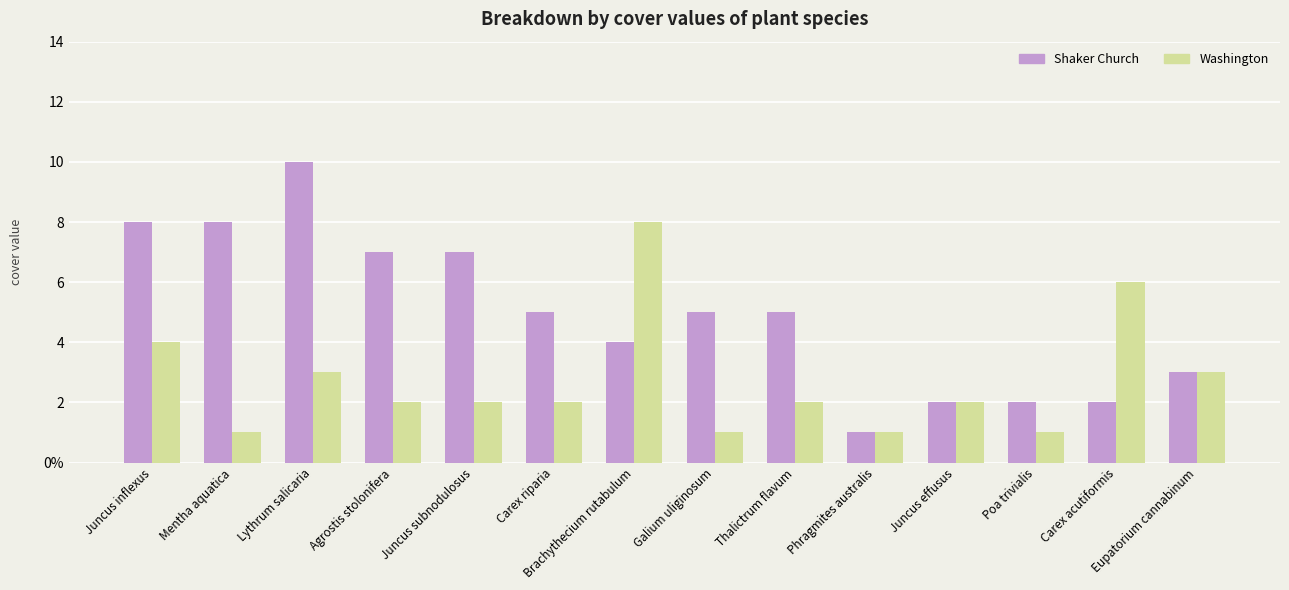

Is it true that Washington equals 2 at Thalictrum flavum?

True